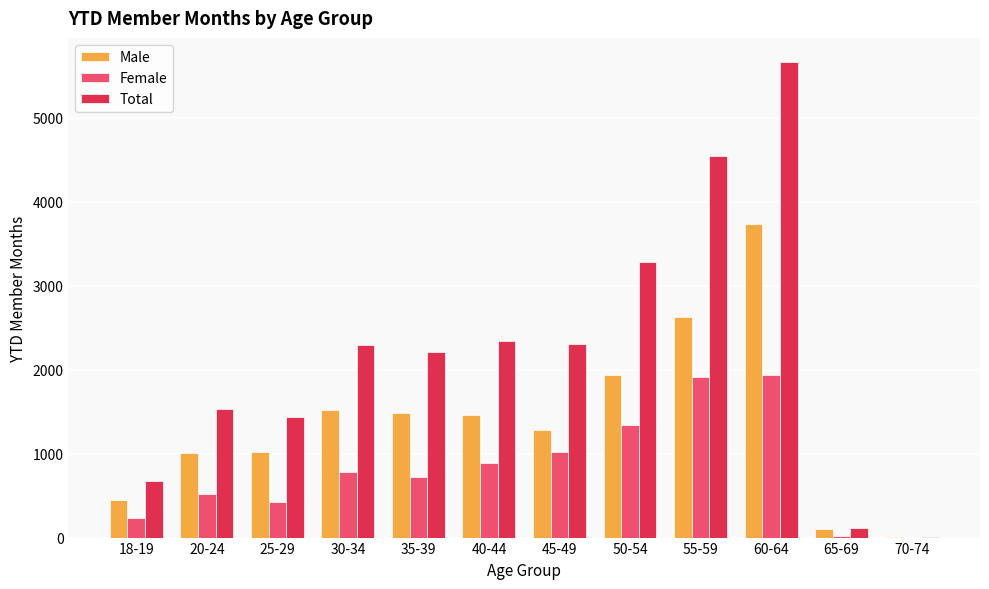

The value of Total at 20-24 is 999. True or false?

False